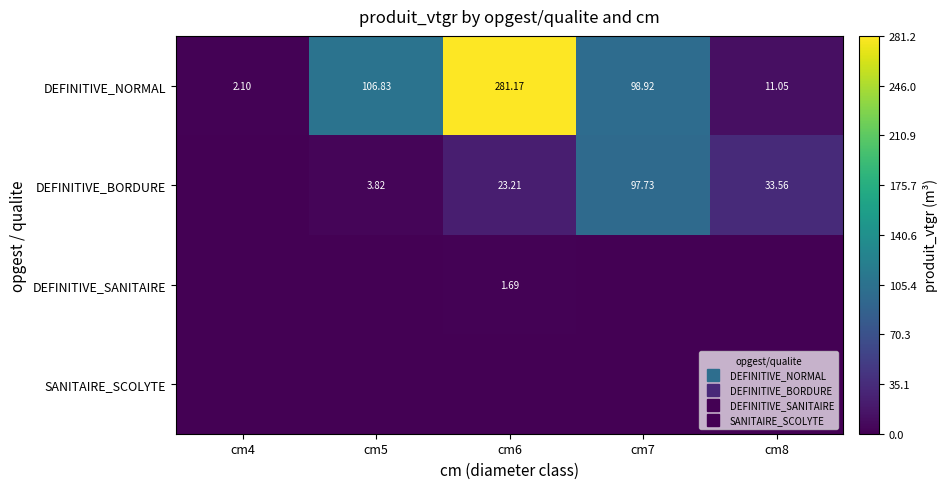

Rank the series by their maximum value, from lowest to highest.

SANITAIRE_SCOLYTE, DEFINITIVE_SANITAIRE, DEFINITIVE_BORDURE, DEFINITIVE_NORMAL